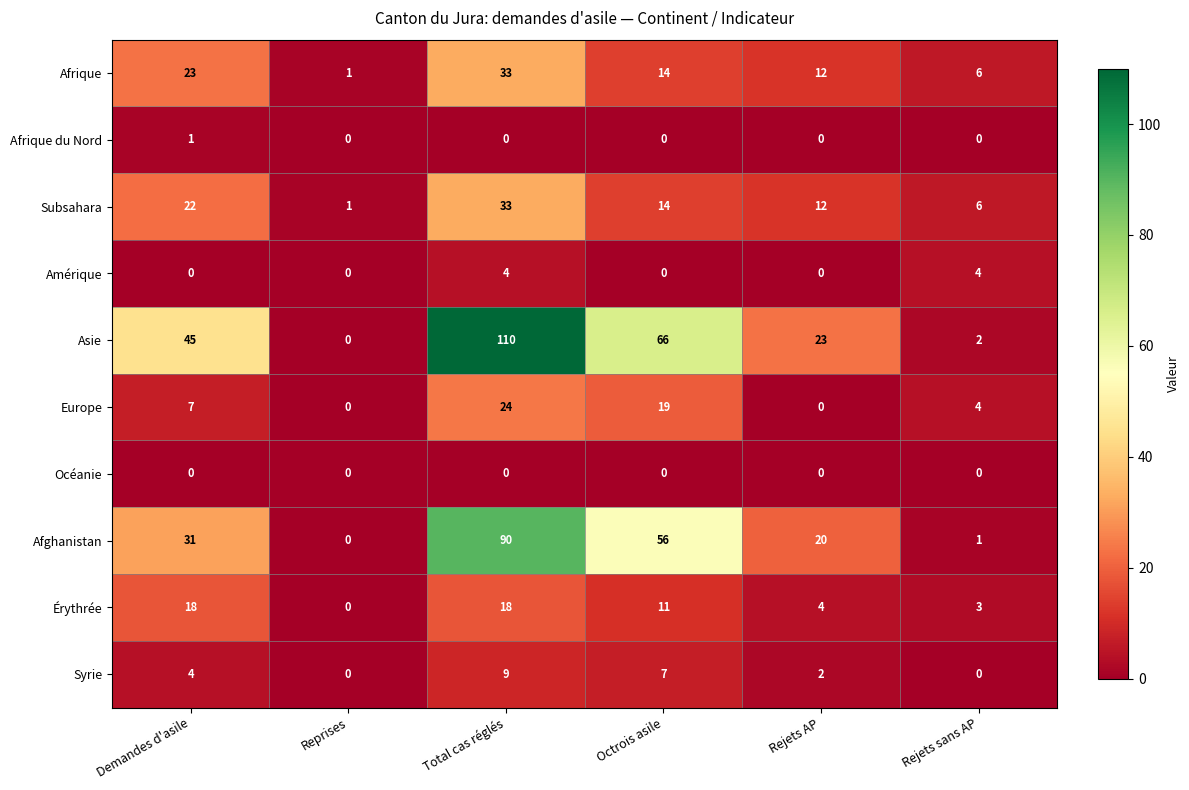

Count the Afrique du Nord values in the range 0 to 1.

6